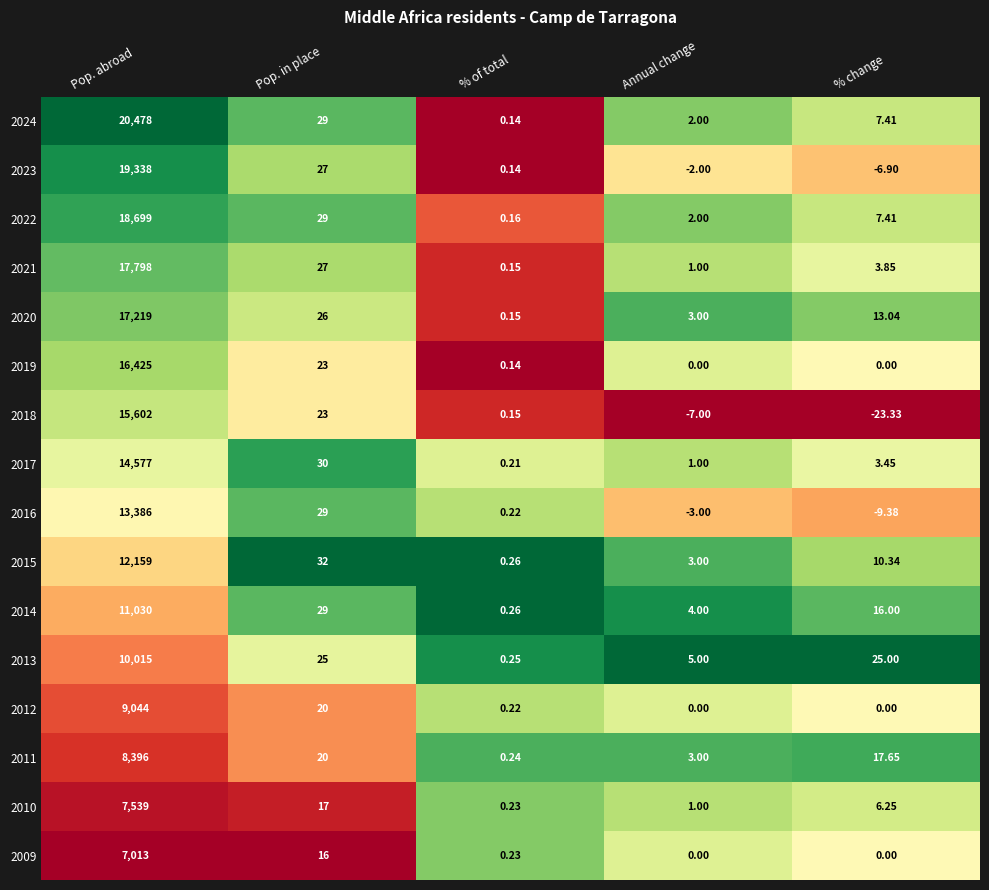

At which category is the sum across all series the highest?

Pop. abroad